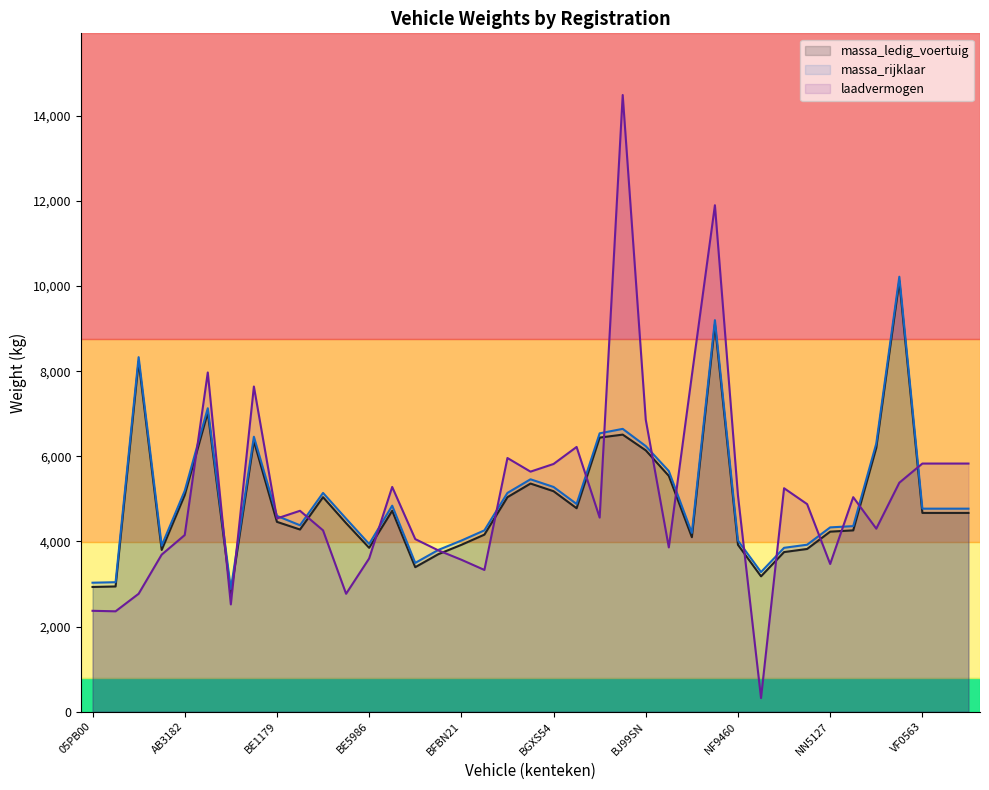

How many values in the laadvermogen series are below 4720?

19